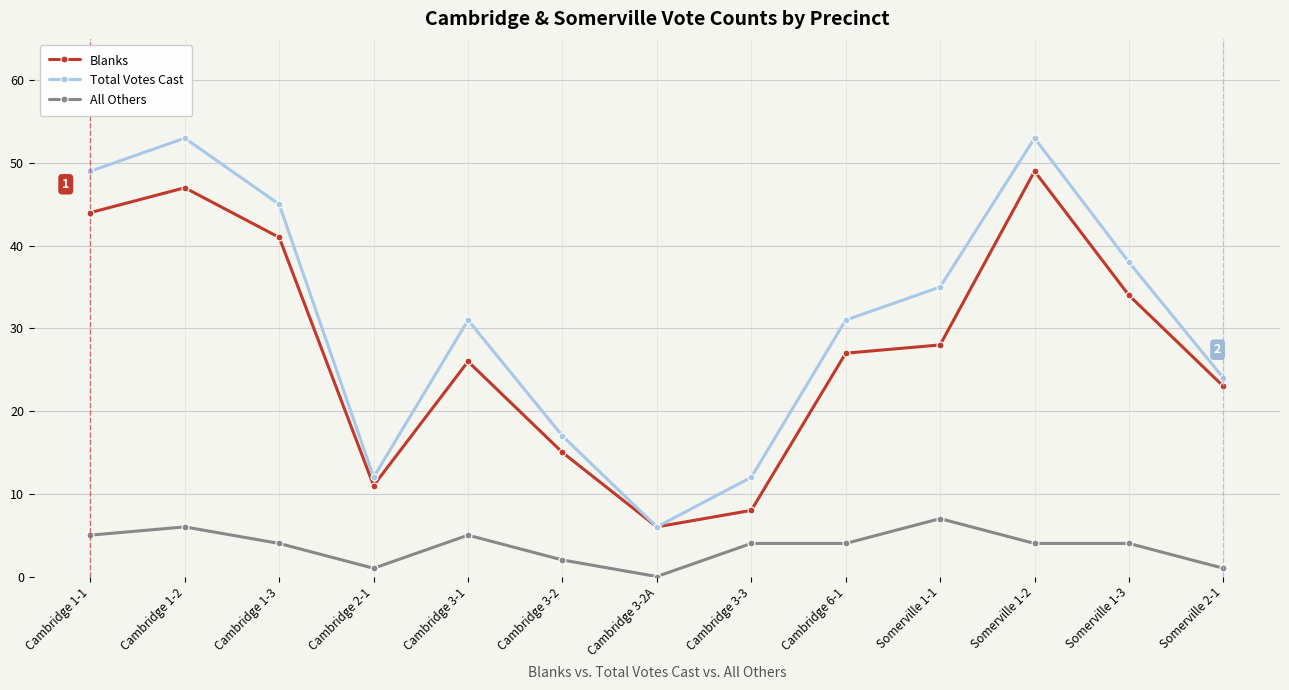

Which series changed the most between Cambridge 3-2 and Cambridge 6-1?

Total Votes Cast